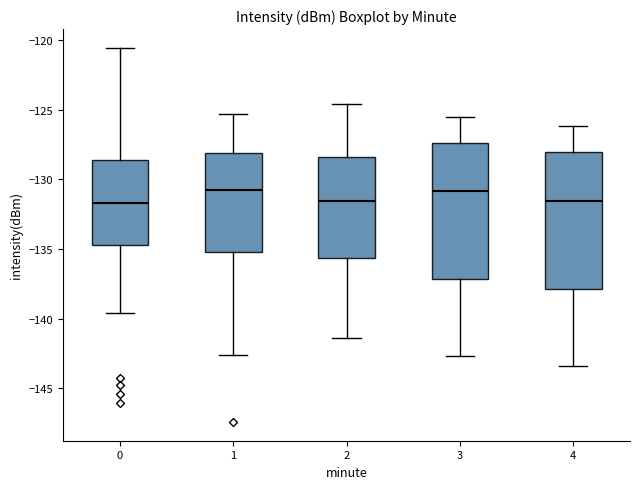

Reading left to right, transcribe this box plot: for each box, give where its median line is, the range the box spans, and where its two whiskers end, as read against the y-axis. The values are not printed on the chart, so give them approximately, as read against the axis.

0: median -131.5, box -134.5 to -128.5, whiskers -139.5 to -120.5
1: median -130.5, box -135.0 to -128.0, whiskers -142.5 to -125.5
2: median -131.5, box -135.5 to -128.5, whiskers -141.5 to -124.5
3: median -131.0, box -137.0 to -127.5, whiskers -142.5 to -125.5
4: median -131.5, box -138.0 to -128.0, whiskers -143.5 to -126.0